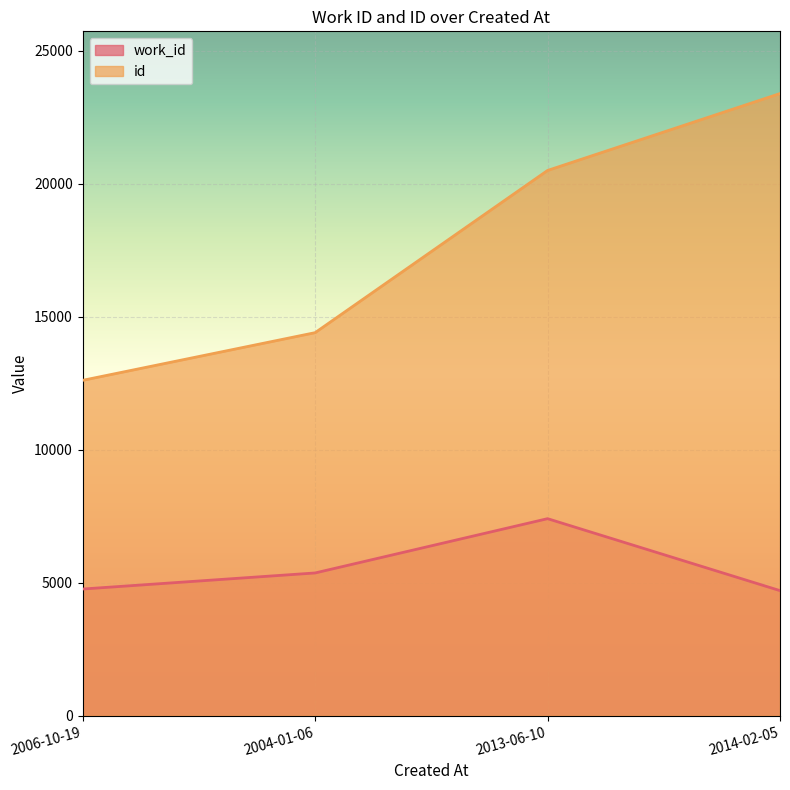

Which has a higher value, 2014-02-05 or 2013-06-10?

2013-06-10